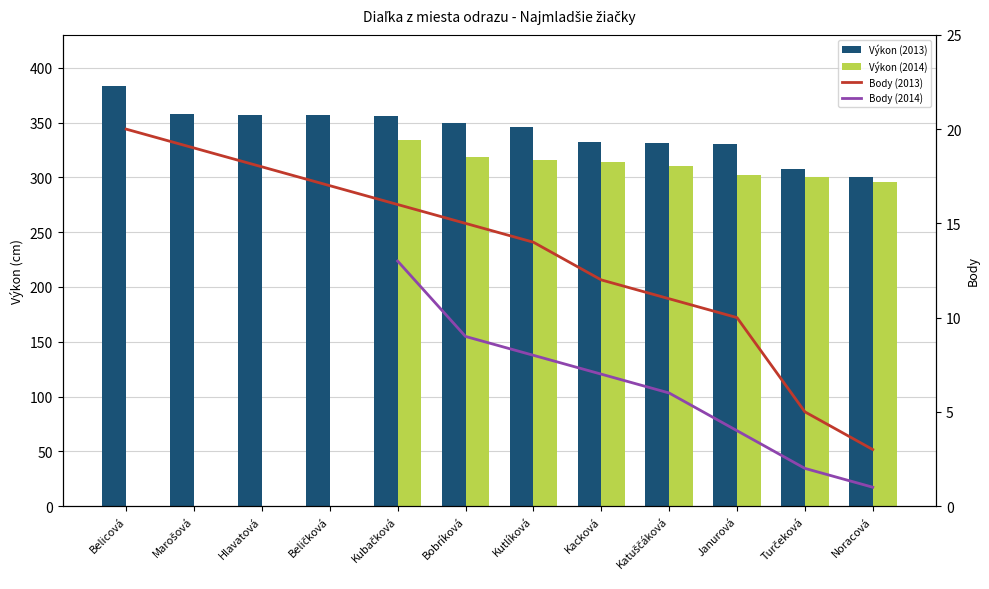

At how many categories does at least one series exceed 303?

11